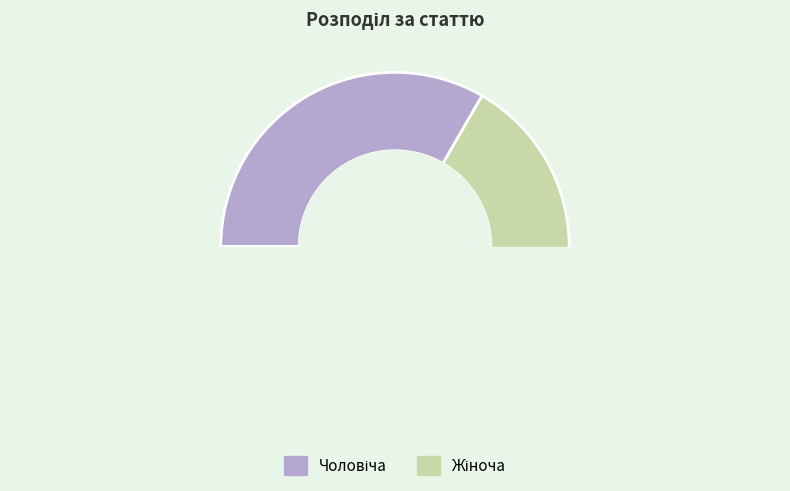

Count the number of slices in the pie.

2